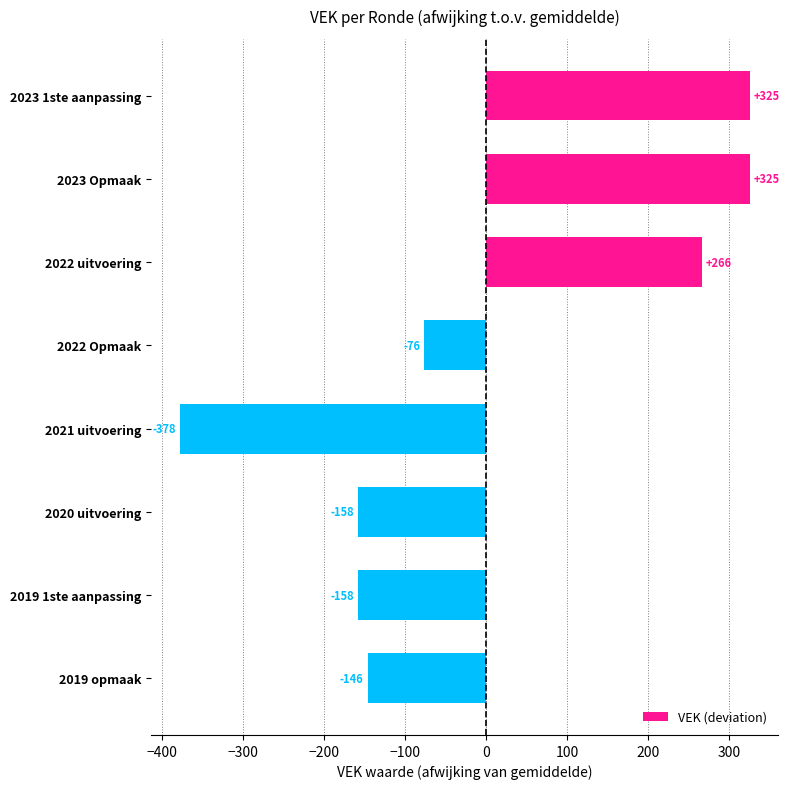

What is the value of the 7th bar from the top?

-158